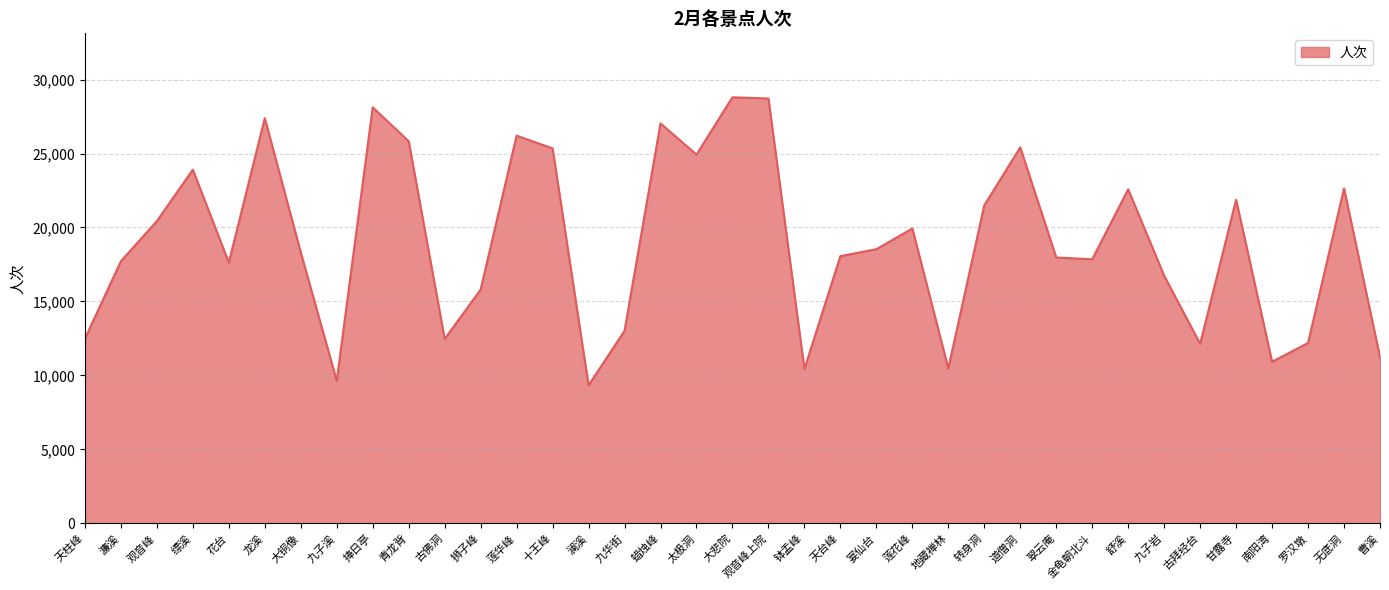

What is the minimum value shown in the chart?

9334